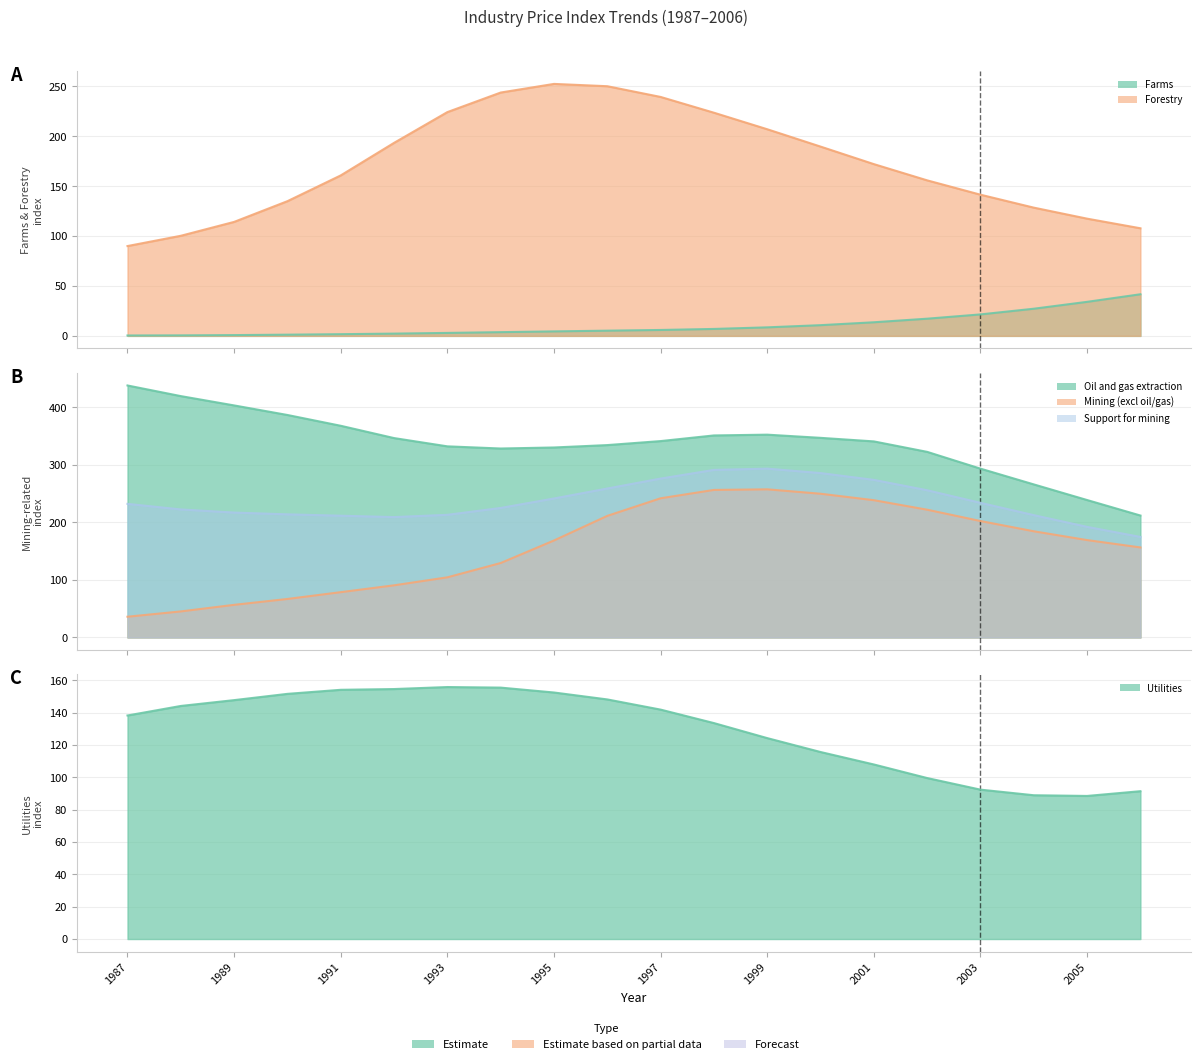

In Forestry, how many points are higher than both neighbors (excluding endpoints)?

1